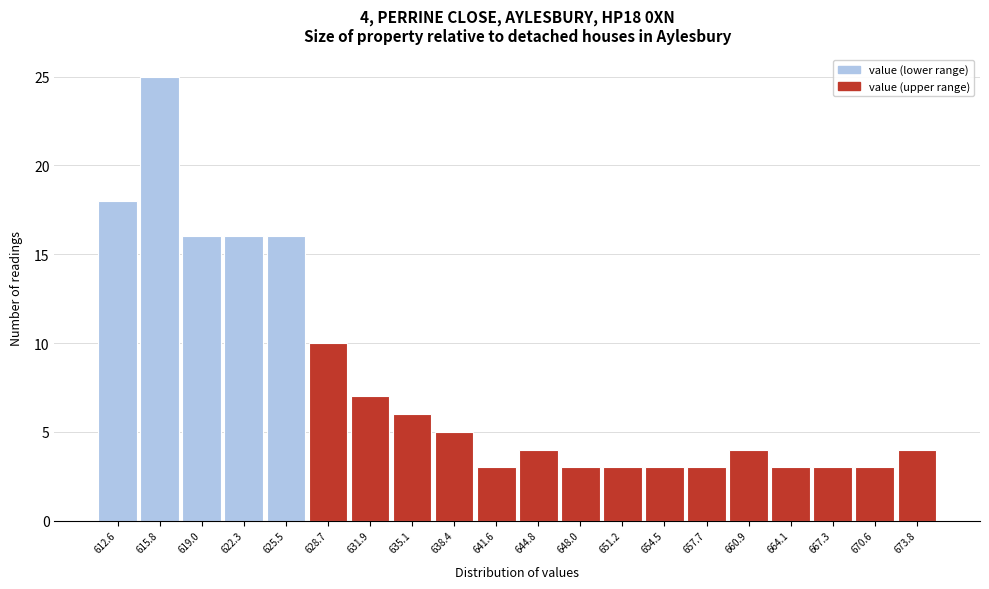

Reading right to left, what are all the values shown in this chart?

673.8=4	670.6=3	667.3=3	664.1=3	660.9=4	657.7=3	654.5=3	651.2=3	648.0=3	644.8=4	641.6=3	638.4=5	635.1=6	631.9=7	628.7=10	625.5=16	622.3=16	619.0=16	615.8=25	612.6=18